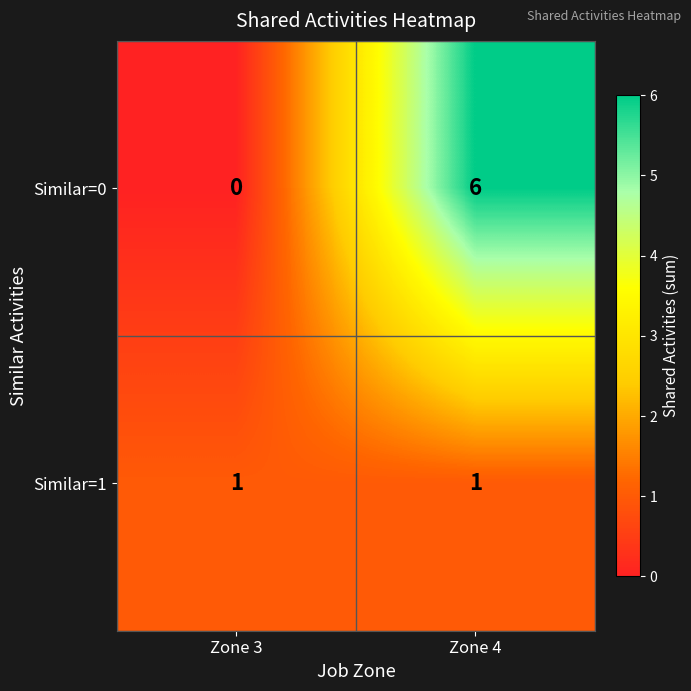

List the series in order of their overall mean, highest first.

Similar=0, Similar=1